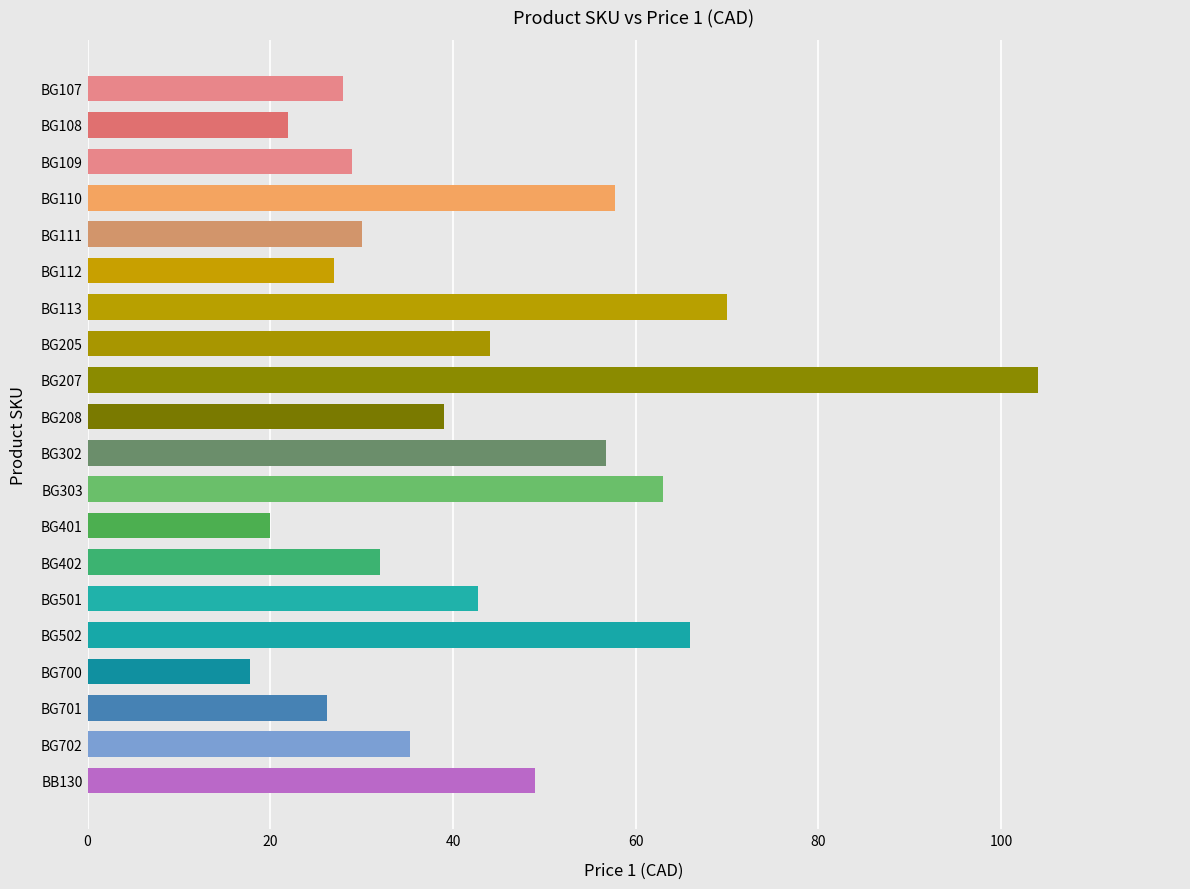

What is the smallest value displayed?

17.8